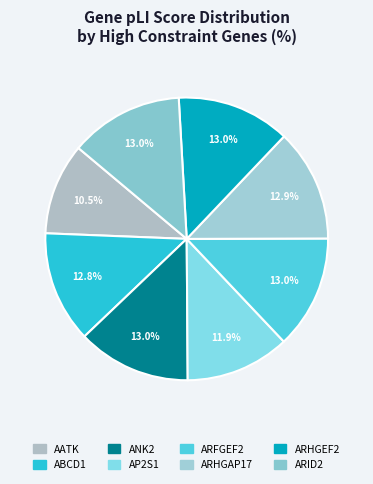

Is it true that ARHGAP17 is 13% of the pie?

True